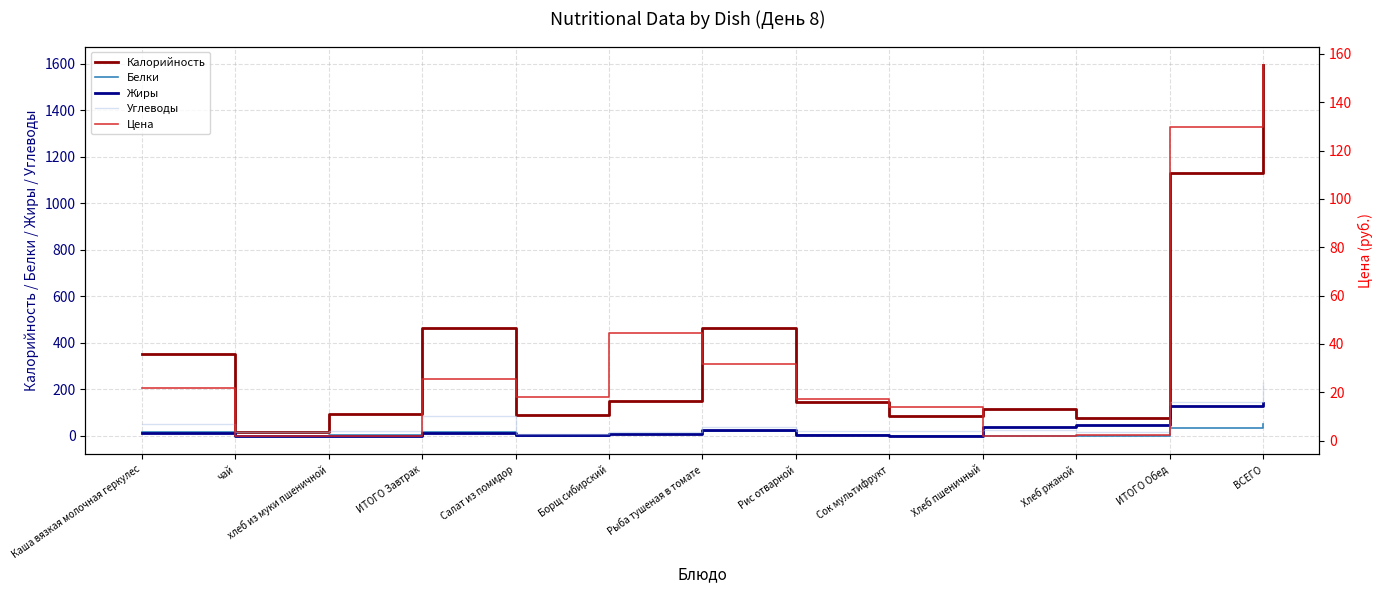

What is the label of the 8th point from the left?

Рис отварной